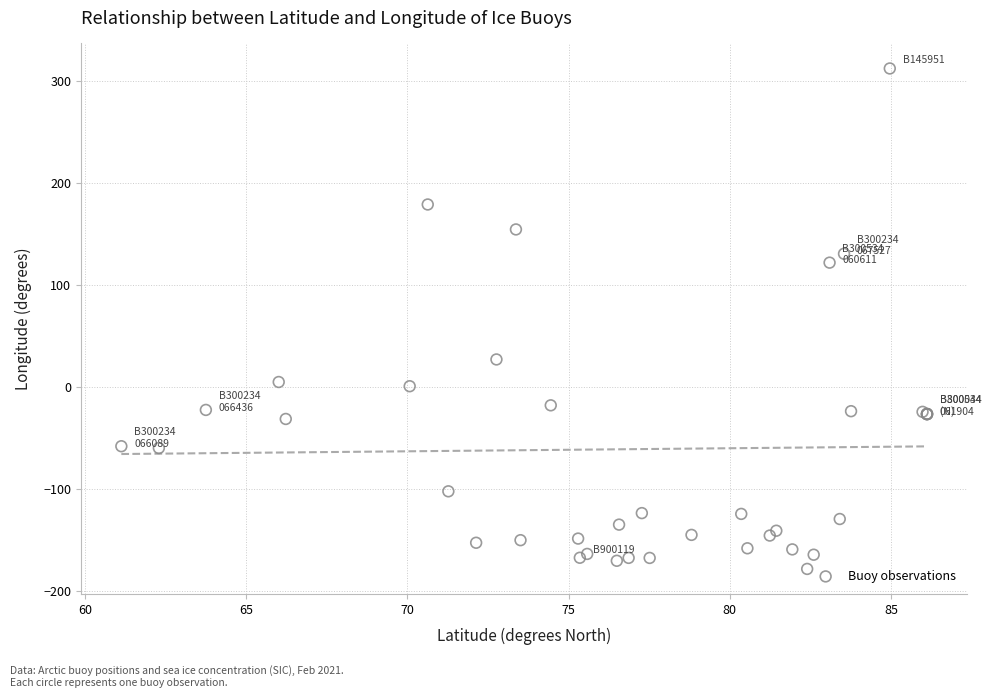

What Y value in the scatter plot is closest to 66?

26.8